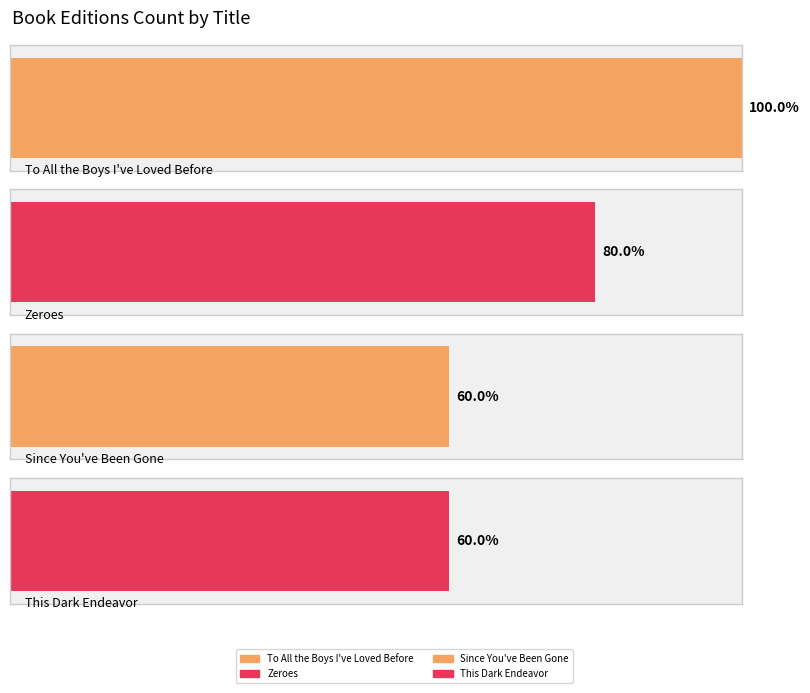

At which label does the data first exceed 4?

To All the Boys I've Loved Before